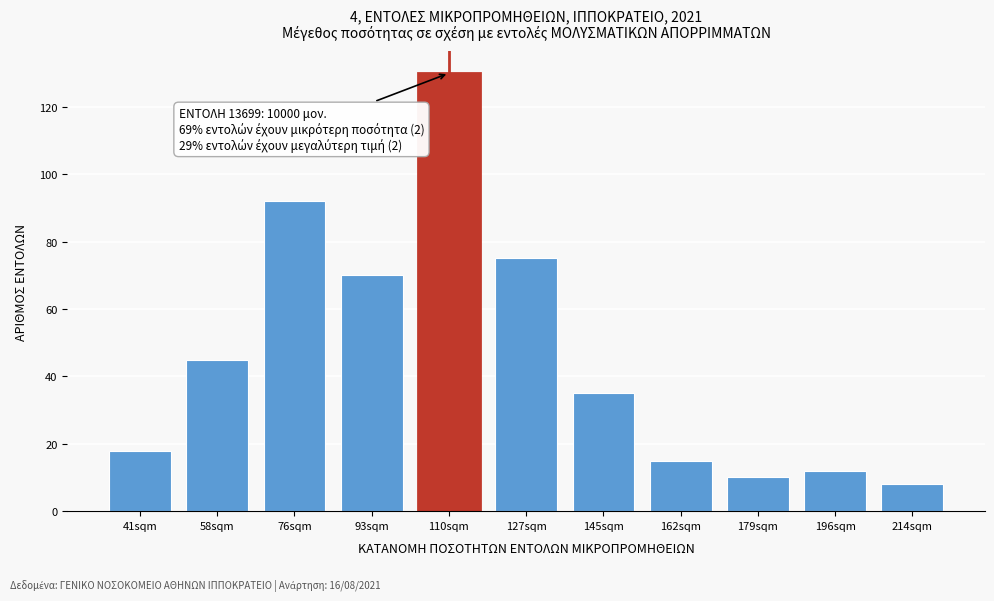

Reading left to right, what are all the values shown in this chart?

41sqm=18	58sqm=45	76sqm=92	93sqm=70	110sqm=130	127sqm=75	145sqm=35	162sqm=15	179sqm=10	196sqm=12	214sqm=8